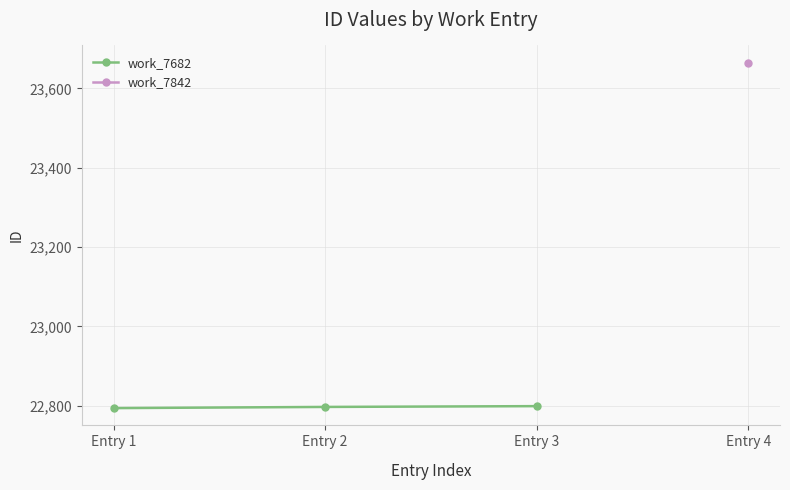

What is the change in value from Entry 2 to Entry 3?

+2